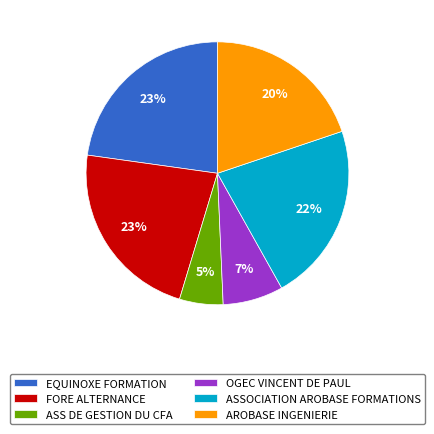

The OGEC VINCENT DE PAUL slice represents 7% of the pie. True or false?

True